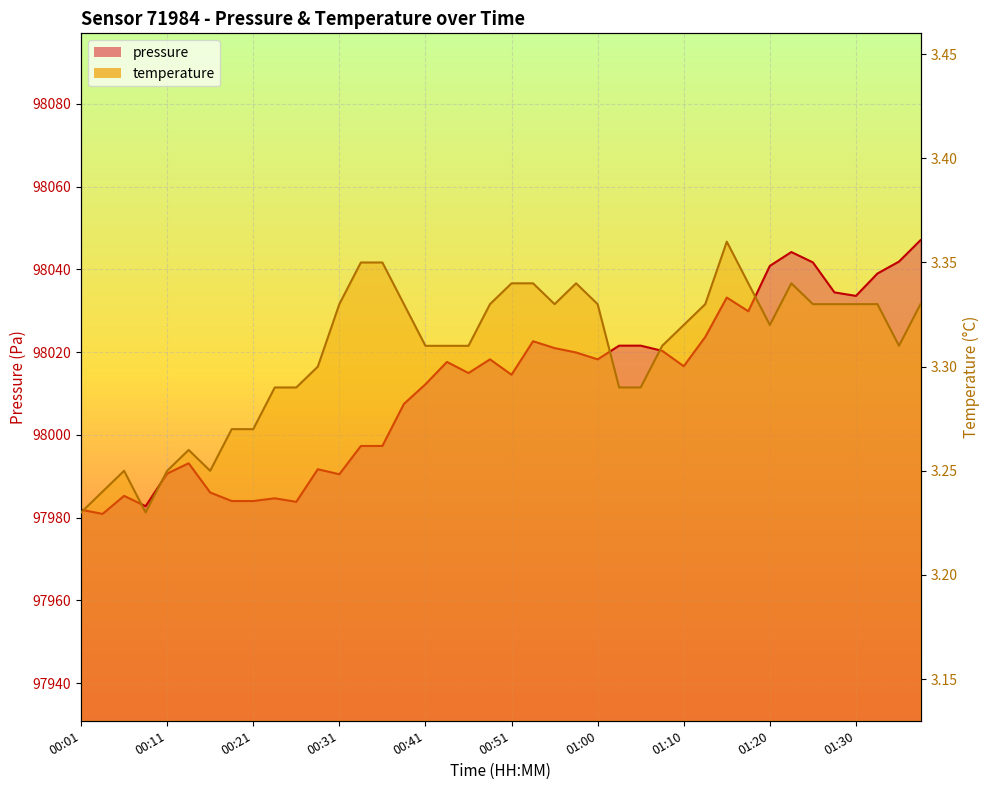

Rank the categories by temperature value from highest to lowest.

01:15, 00:33, 00:36, 00:51, 00:53, 00:58, 01:17, 01:22, 00:31, 00:38, 00:48, 00:55, 01:00, 01:12, 01:25, 01:27, 01:30, 01:32, 01:37, 01:10, 01:20, 00:41, 00:43, 00:46, 01:08, 01:34, 00:28, 00:23, 00:26, 01:03, 01:05, 00:18, 00:21, 00:13, 00:06, 00:11, 00:16, 00:04, 00:01, 00:08